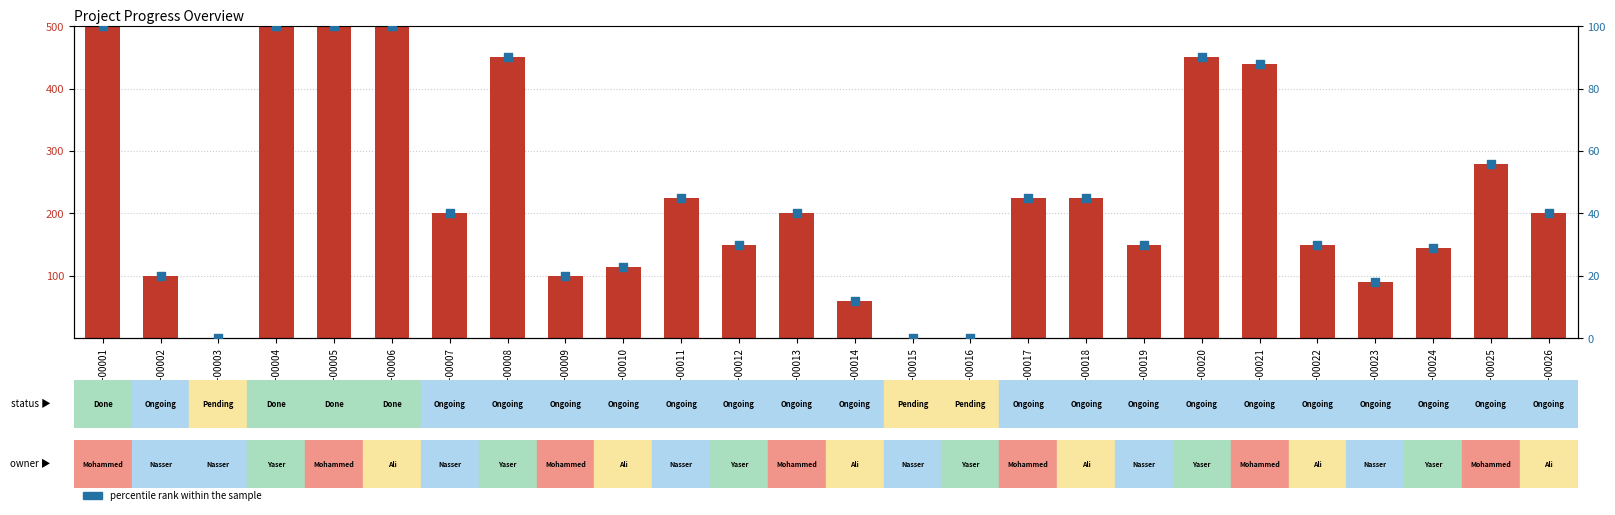

What is the total value across all series at P-00023?

108